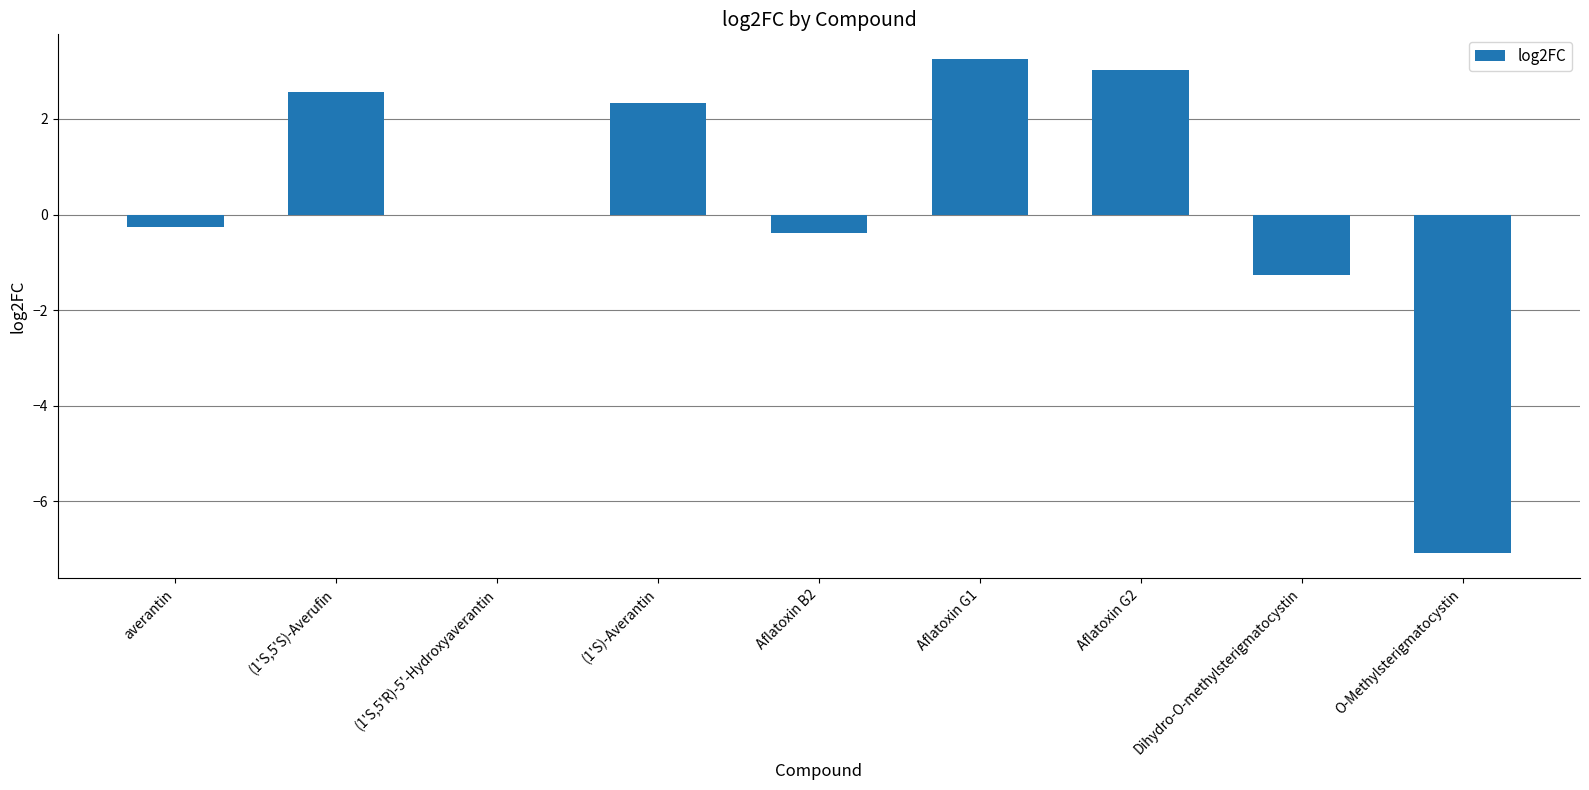

At which category does the chart reach its peak across all series?

Aflatoxin G1